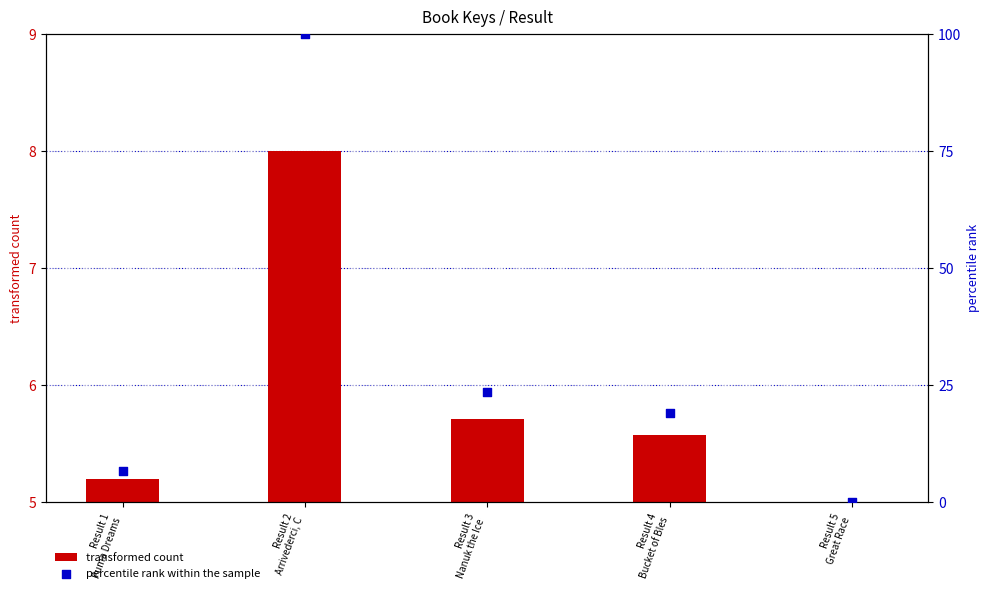

Is the value of percentile rank within the sample at Result 1
Puma Dreams greater than the value of transformed count at Result 2
Arrivederci, C?

No